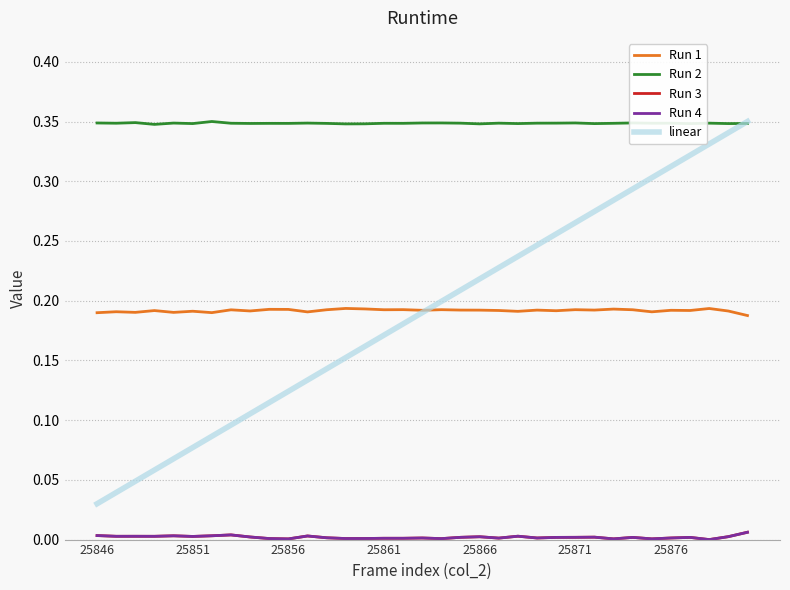

Which series has the largest total across all categories?

Run 2